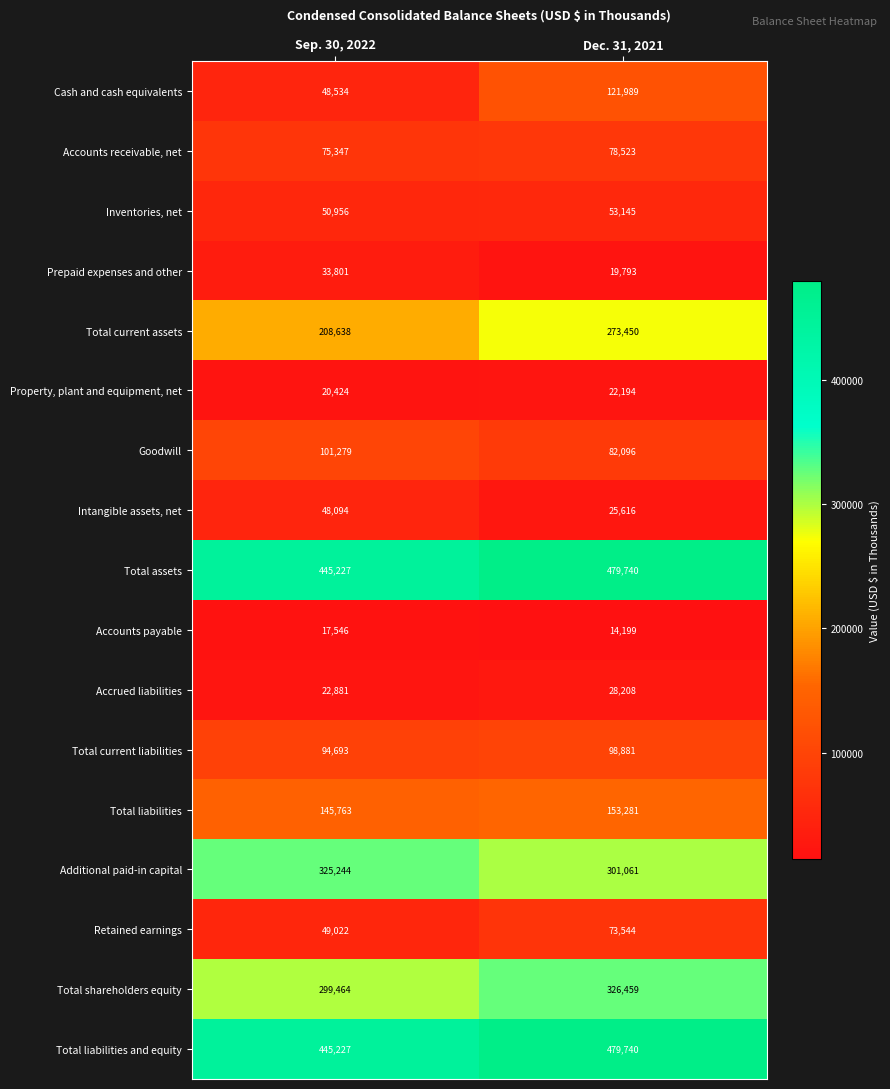

At which category does the chart reach its peak across all series?

Dec. 31, 2021